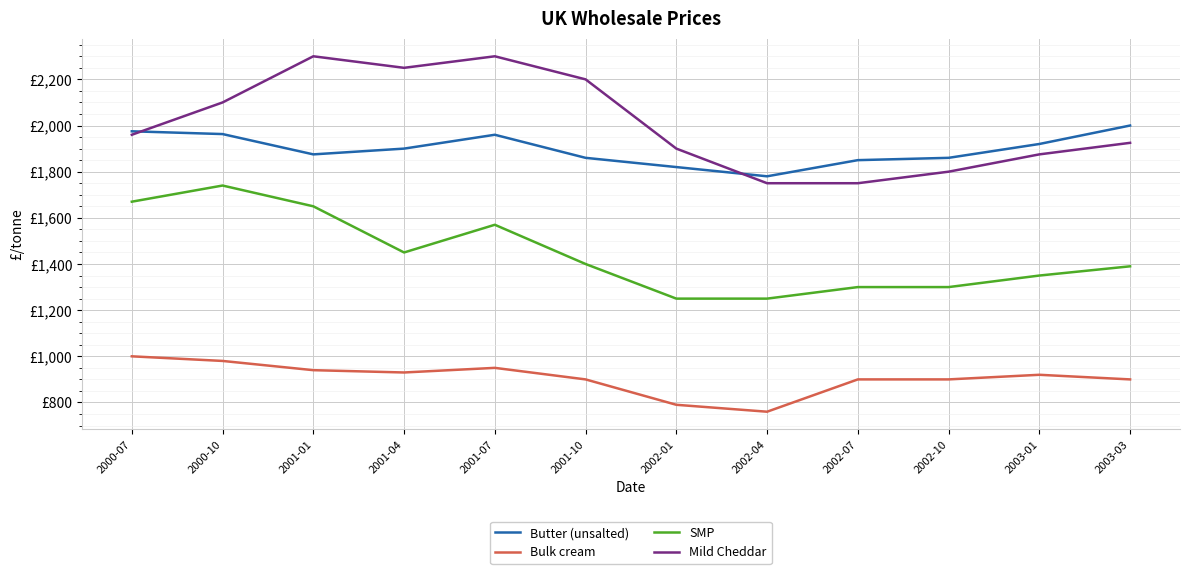

Reading left to right, list all the values displayed in this chart.

Butter (unsalted): 1975	1963	1875	1900	1960	1860	1820	1780	1850	1860	1920	2000
Bulk cream: 1000	980	940	930	950	900	790	760	900	900	920	900
SMP: 1670	1740	1650	1450	1570	1400	1250	1250	1300	1300	1350	1390
Mild Cheddar: 1960	2100	2300	2250	2300	2200	1900	1750	1750	1800	1875	1925